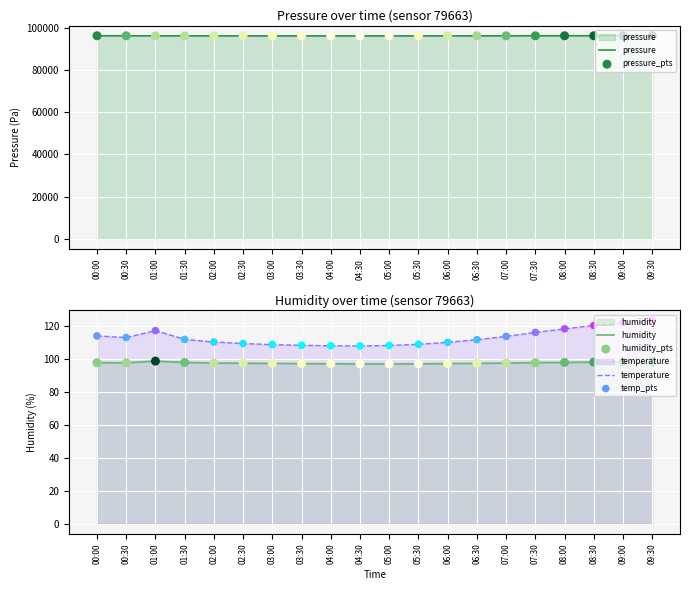

Which series reaches the minimum Y coordinate?

humidity